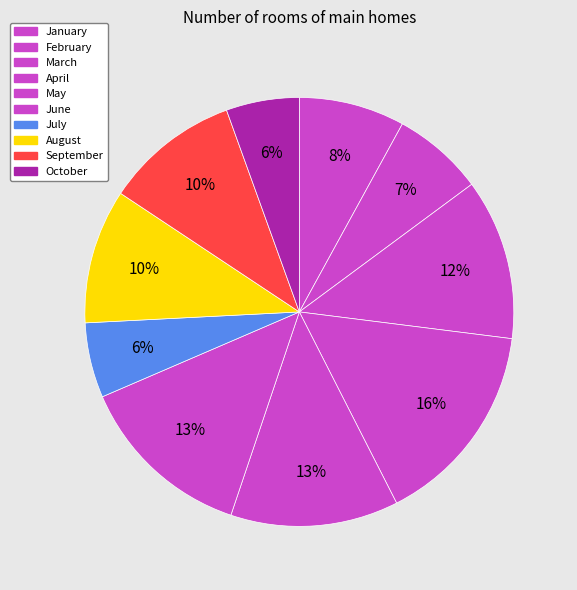

How many slices are in this pie chart?

10